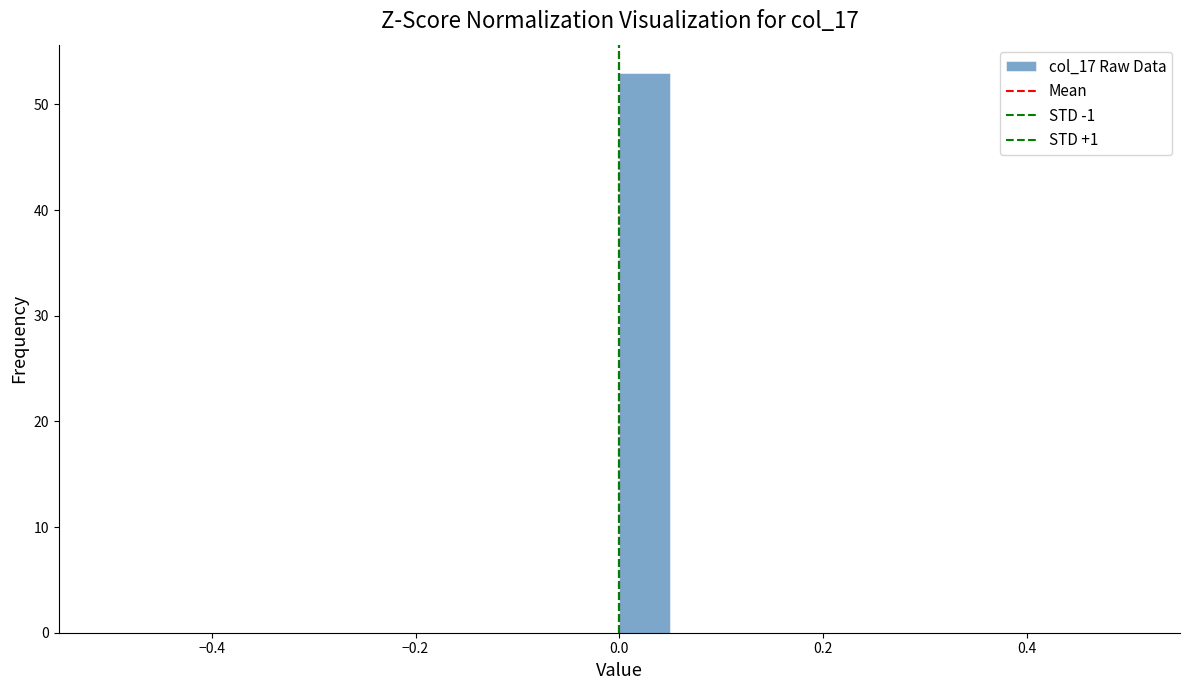

Around what value on the x-axis is the tallest bar? Give the approximate position of its centre, as read against the axis.

0.02